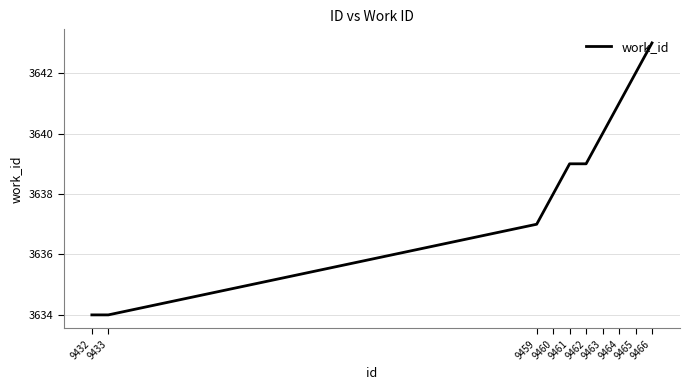

Is it true that the value at 9462 is 3639?

True